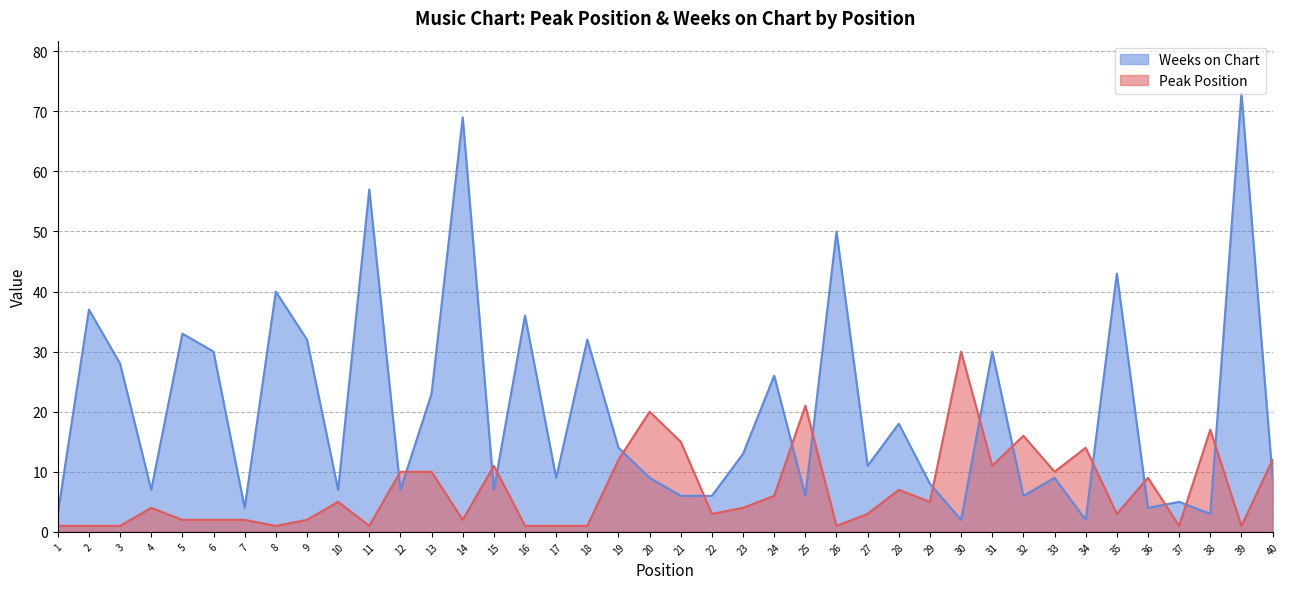

Is it true that Weeks on Chart equals 43 at 35?

True